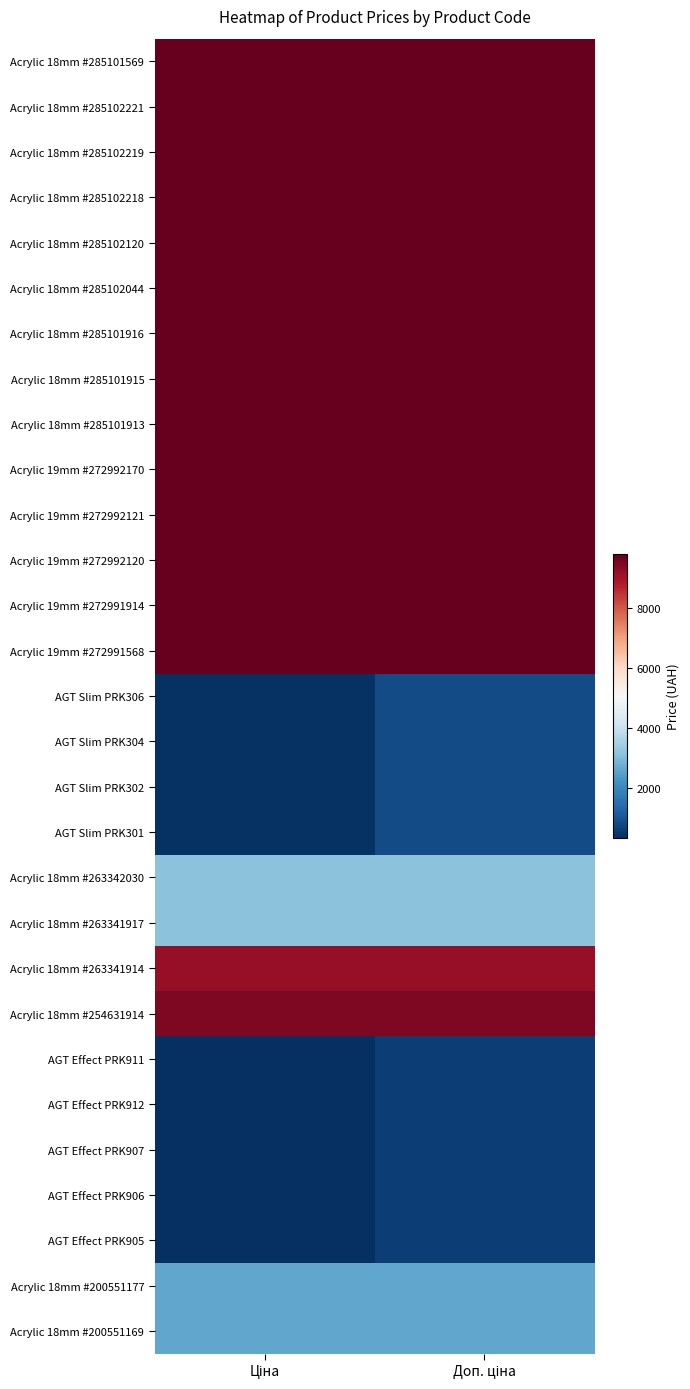

At how many categories does at least one series exceed 1163?

2